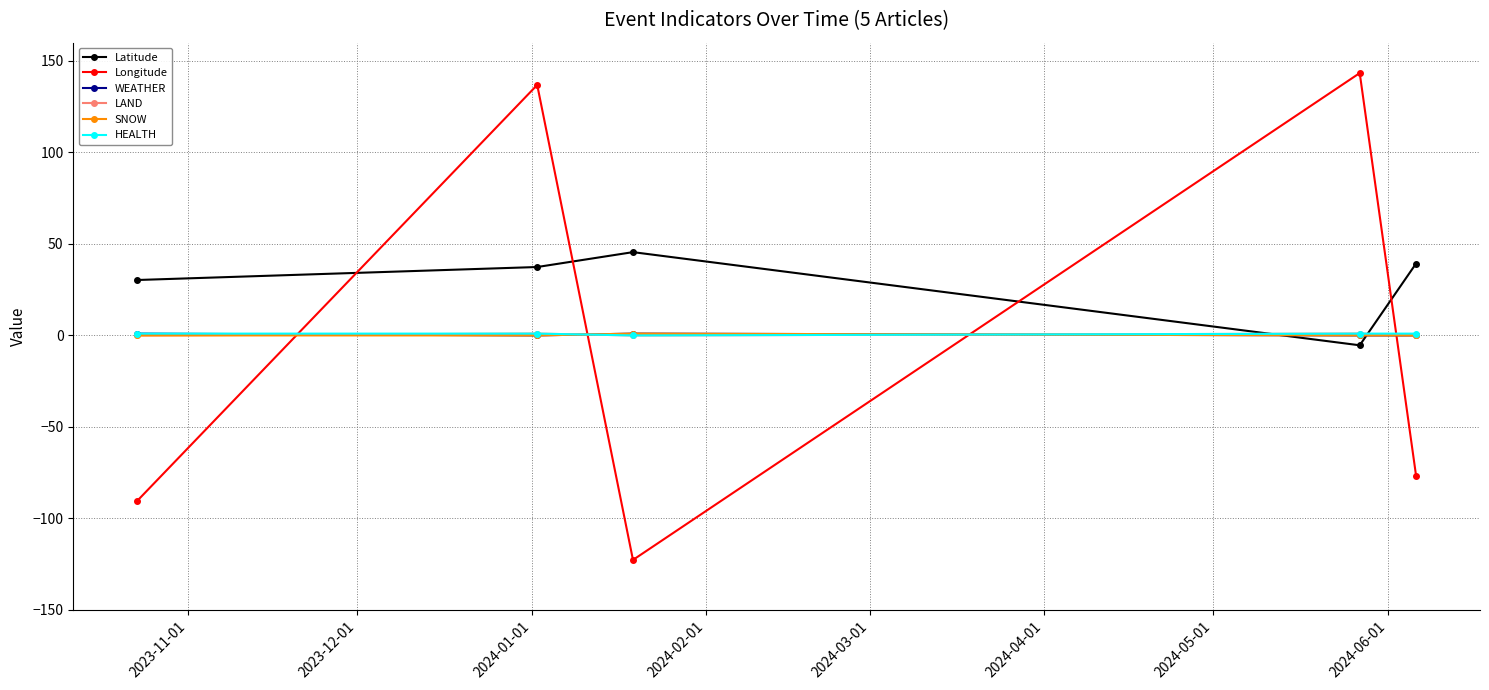

What are all the series names shown in the legend?

Latitude, Longitude, WEATHER, LAND, SNOW, HEALTH